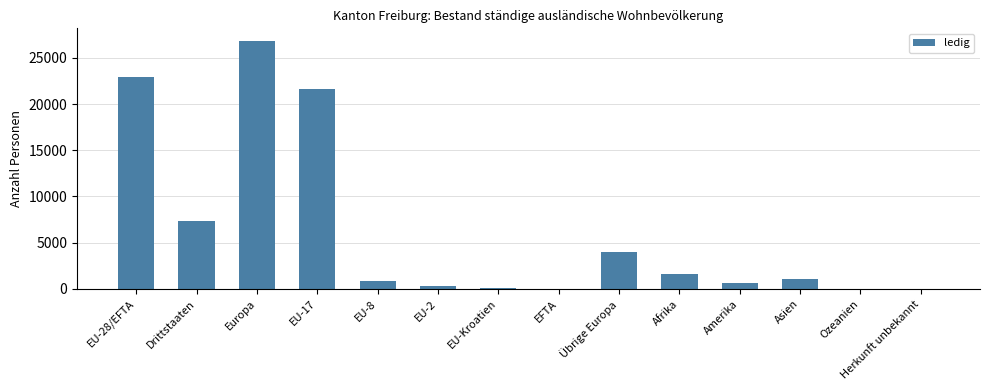

Which label corresponds to the largest value in the chart?

Europa